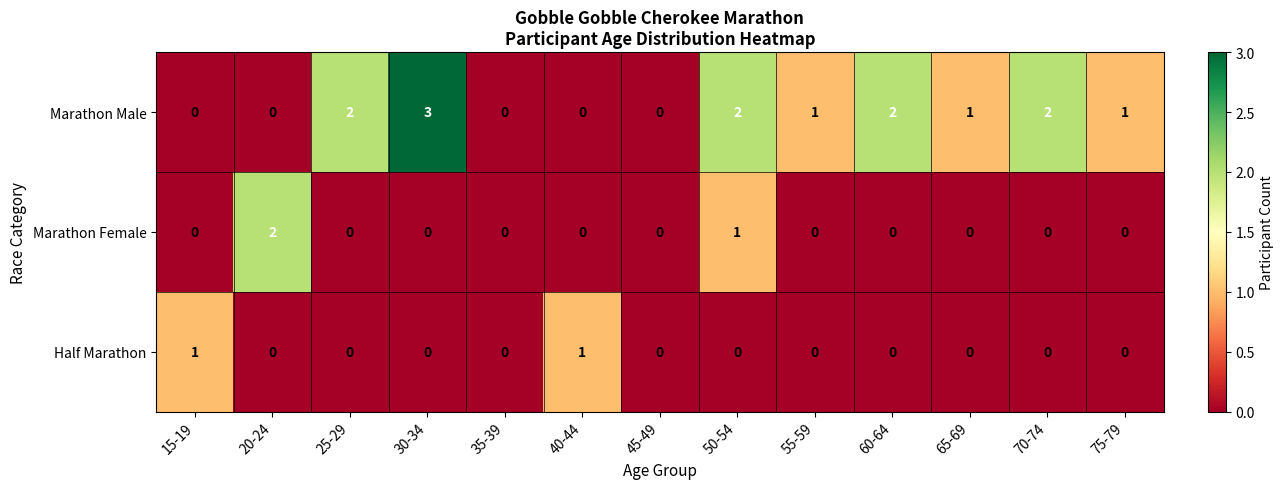

List the series in order of their peak value, lowest first.

Half Marathon, Marathon Female, Marathon Male